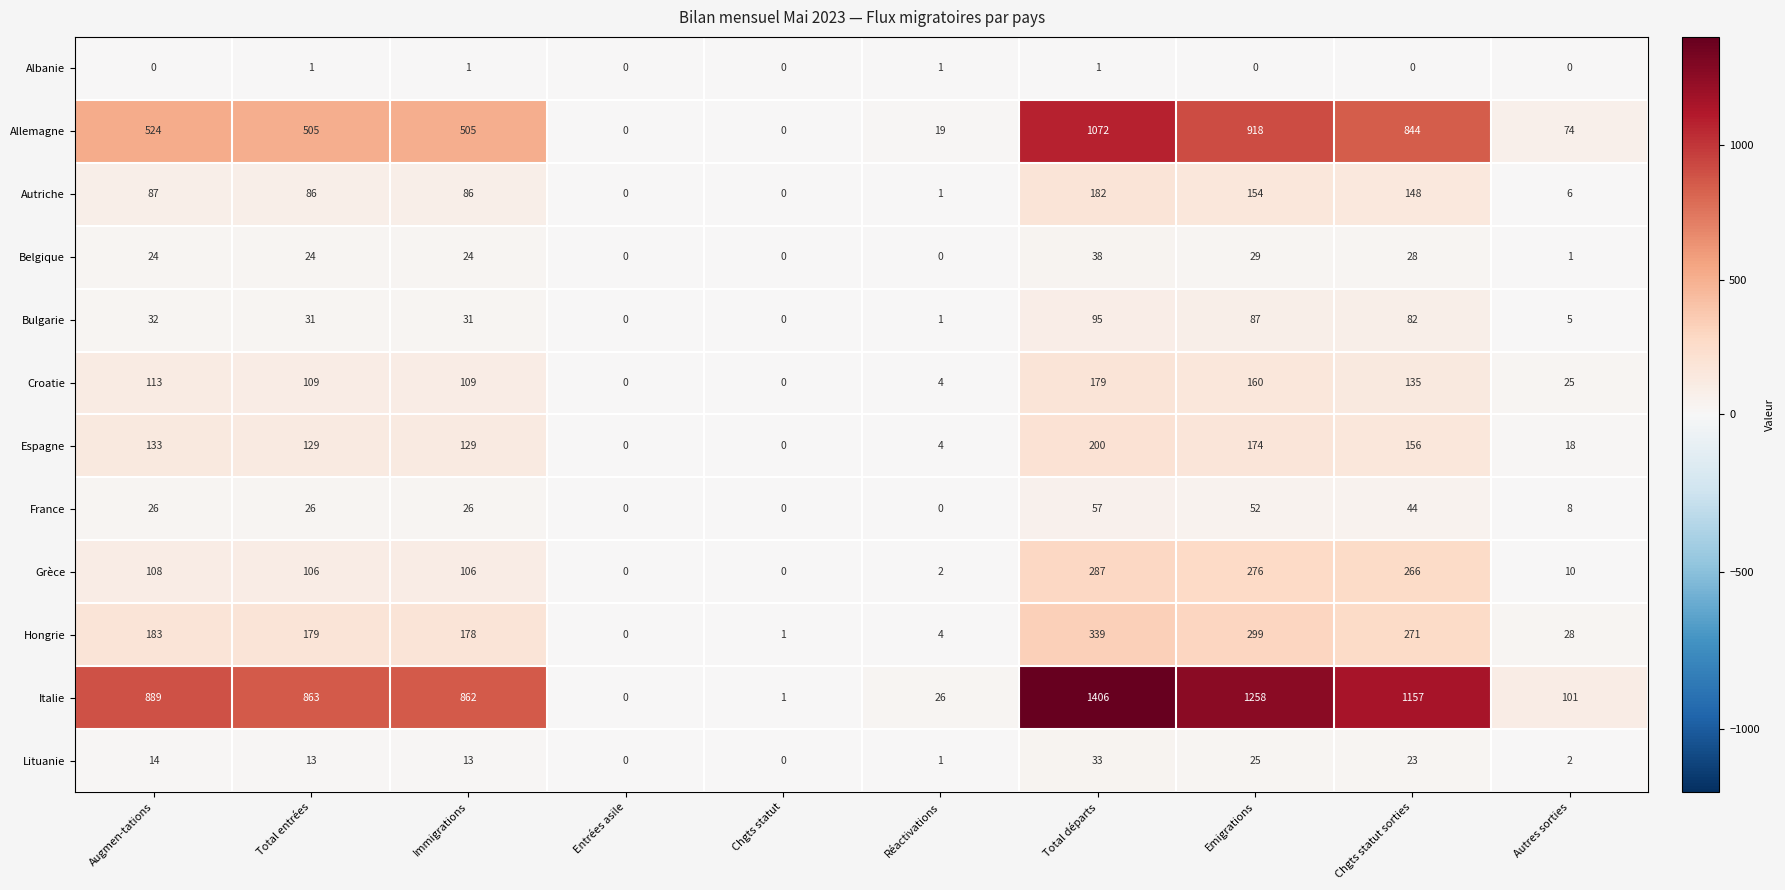

Where is Allemagne nearest to the value 536?

Augmen-tations